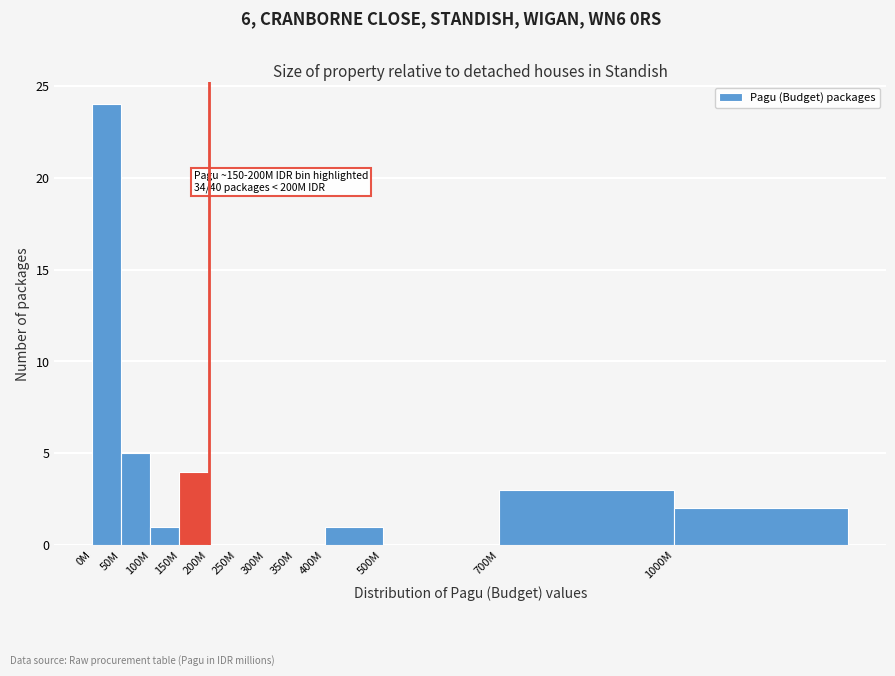

Reading left to right, extract all data points from this chart.

0M=24	50M=5	100M=1	150M=4	200M=0	250M=0	300M=0	350M=0	400M=1	500M=0	700M=3	1000M=2